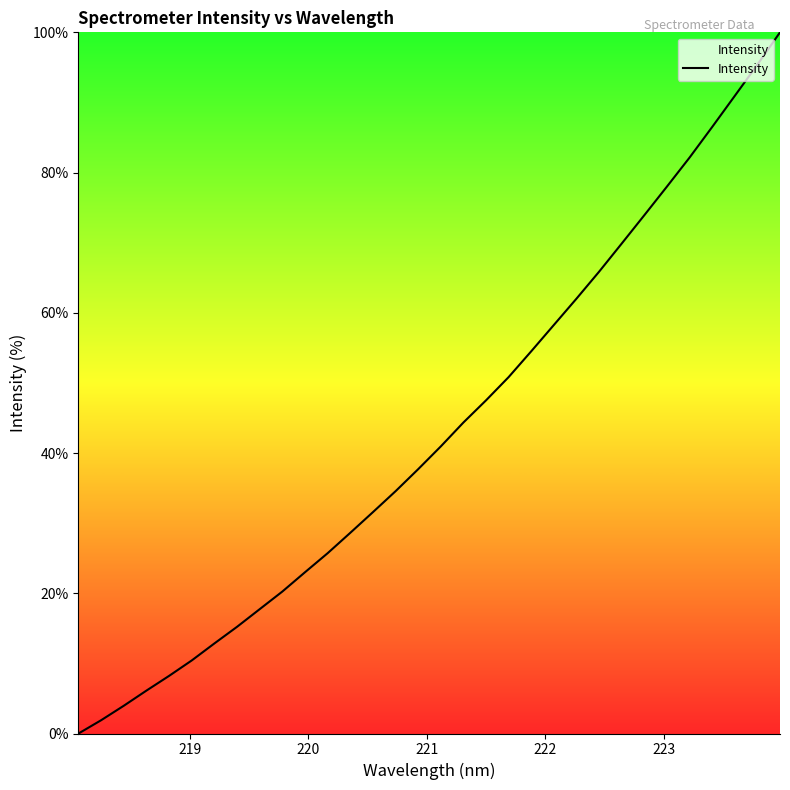

What is the difference between the maximum and minimum values?

100.0